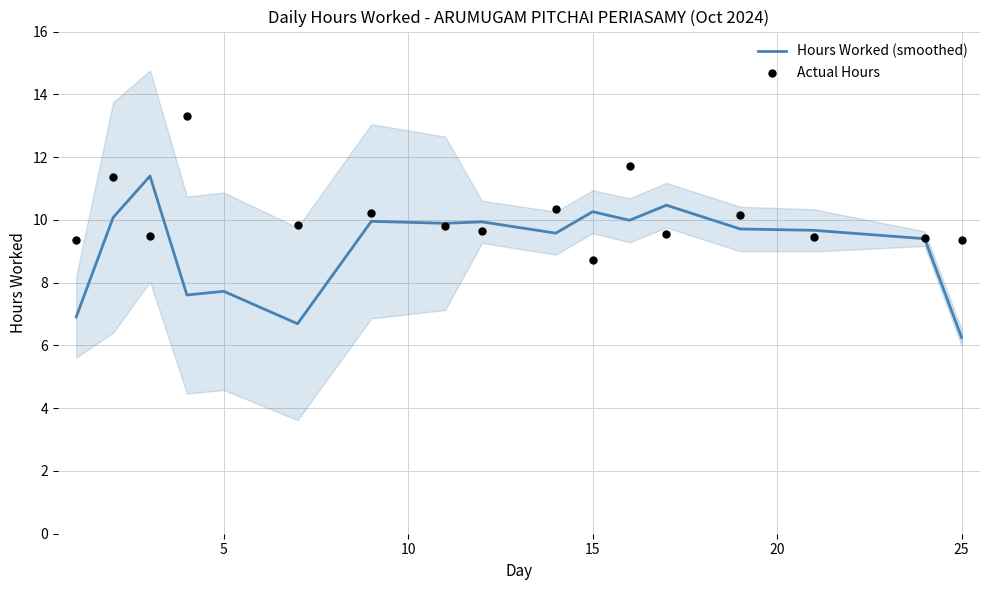

Between 17 and 5, which is larger?

17